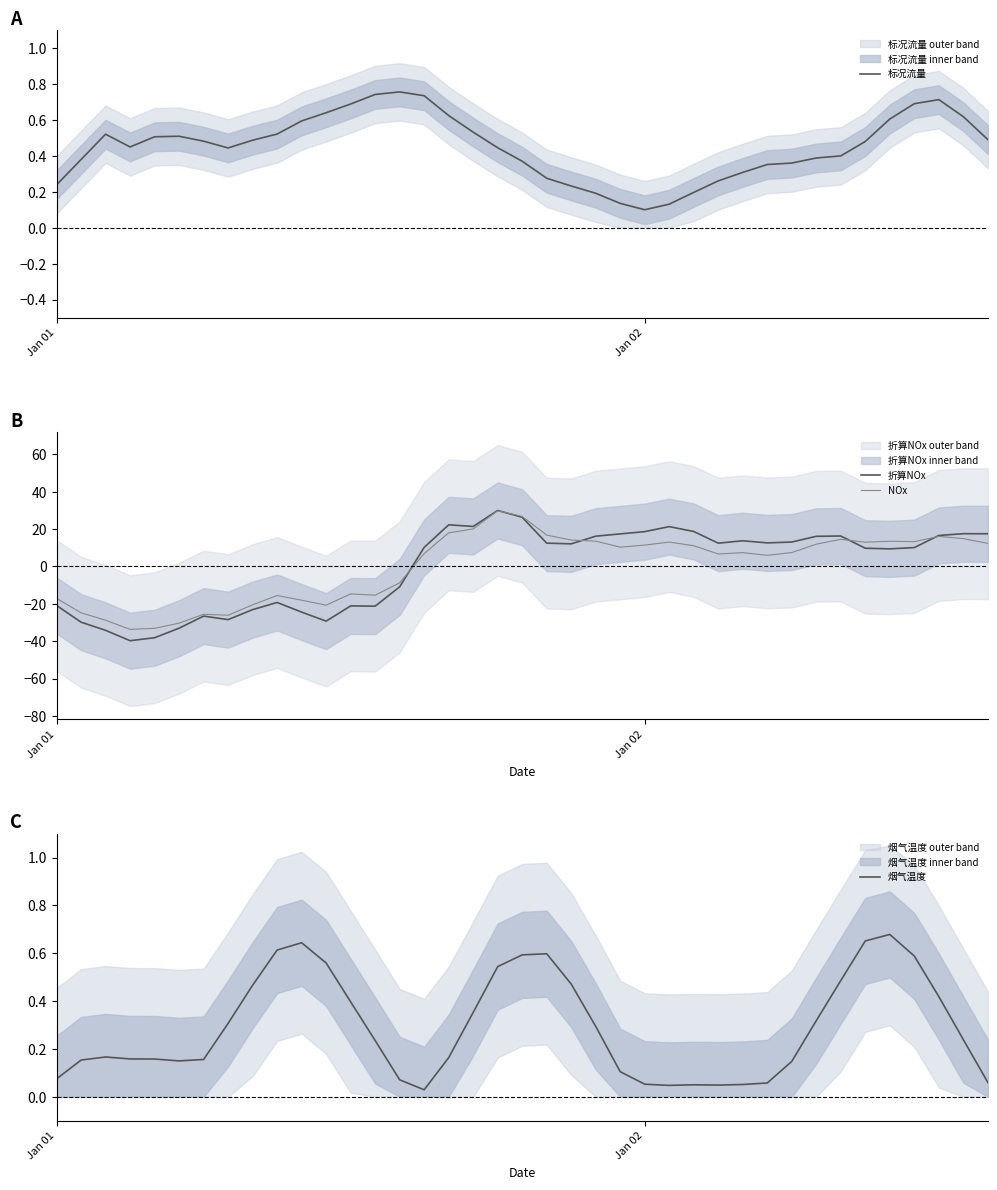

True or false: 折算NOx and NOx cross at least once.

True